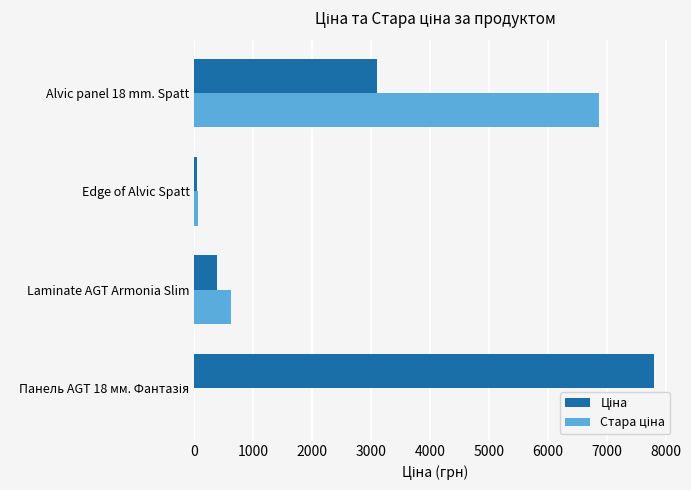

At which category is the sum across all series the highest?

Alvic panel 18 mm. Spatt